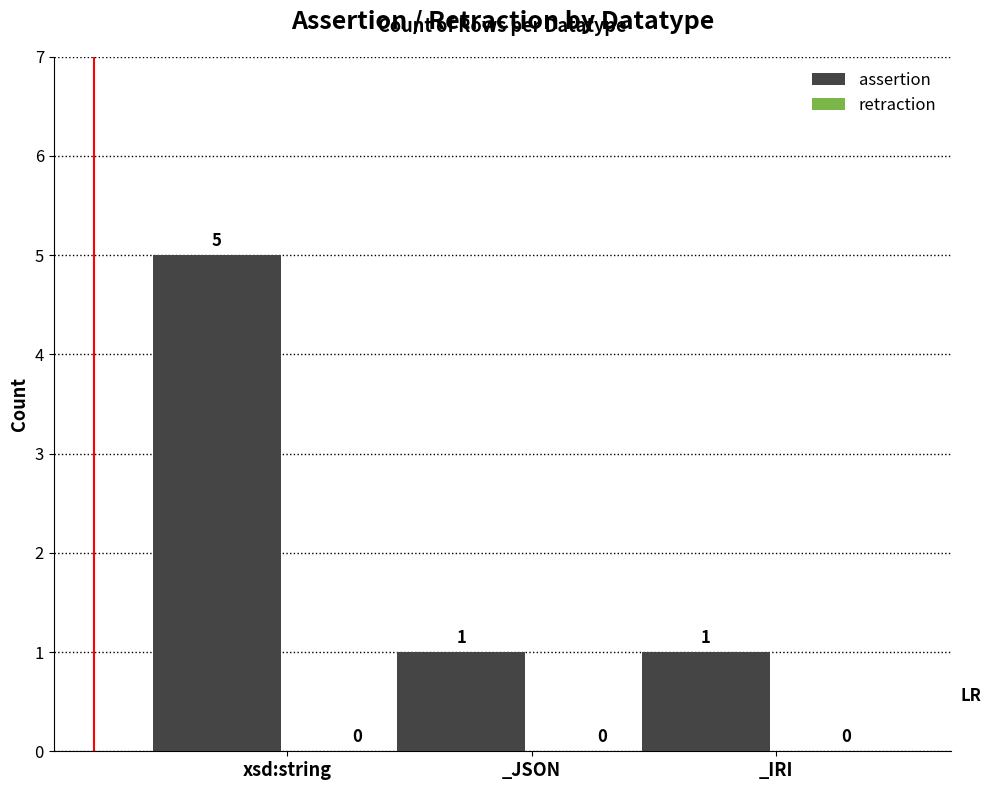

What is the maximum value shown in the chart?

5